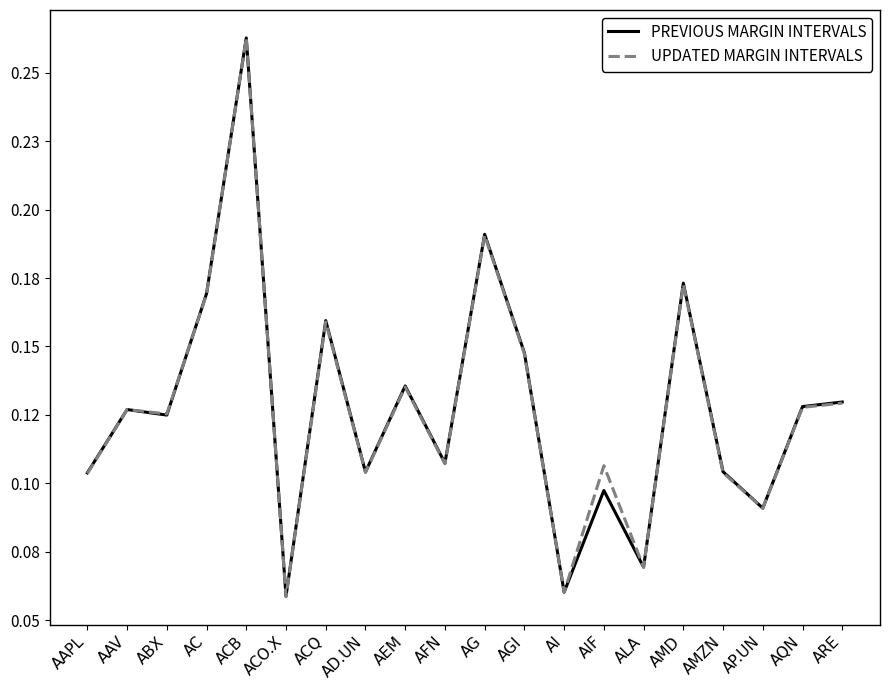

Between AAV and AMD, which is larger?

AMD